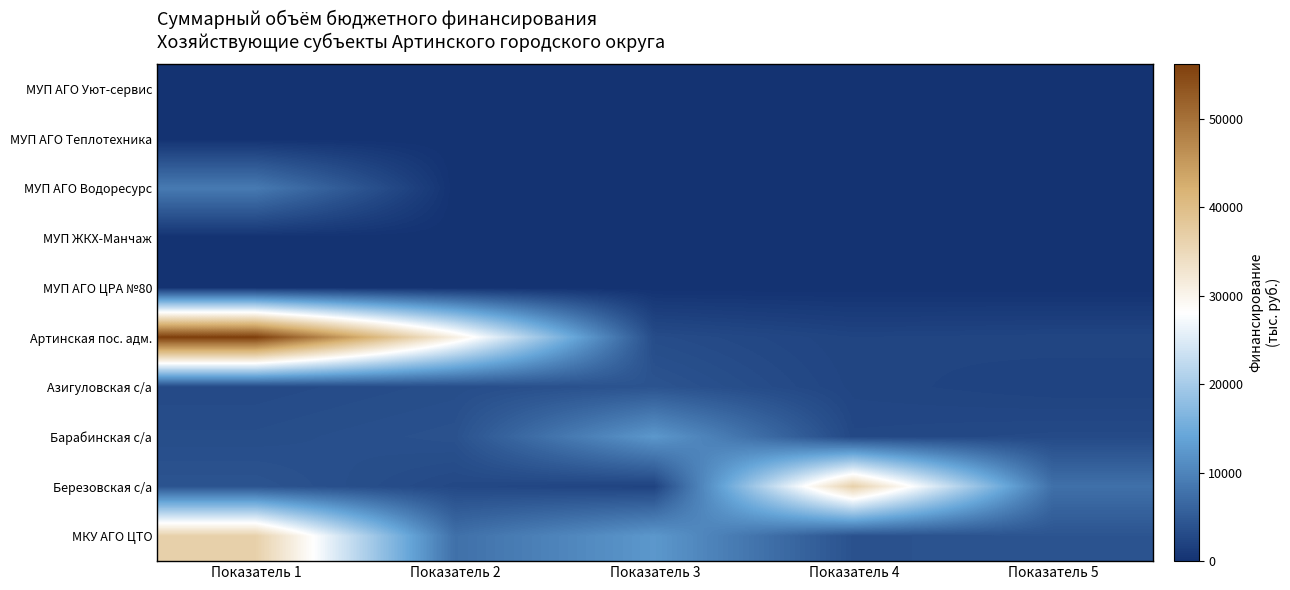

Which label corresponds to the largest value in the chart?

Показатель 1